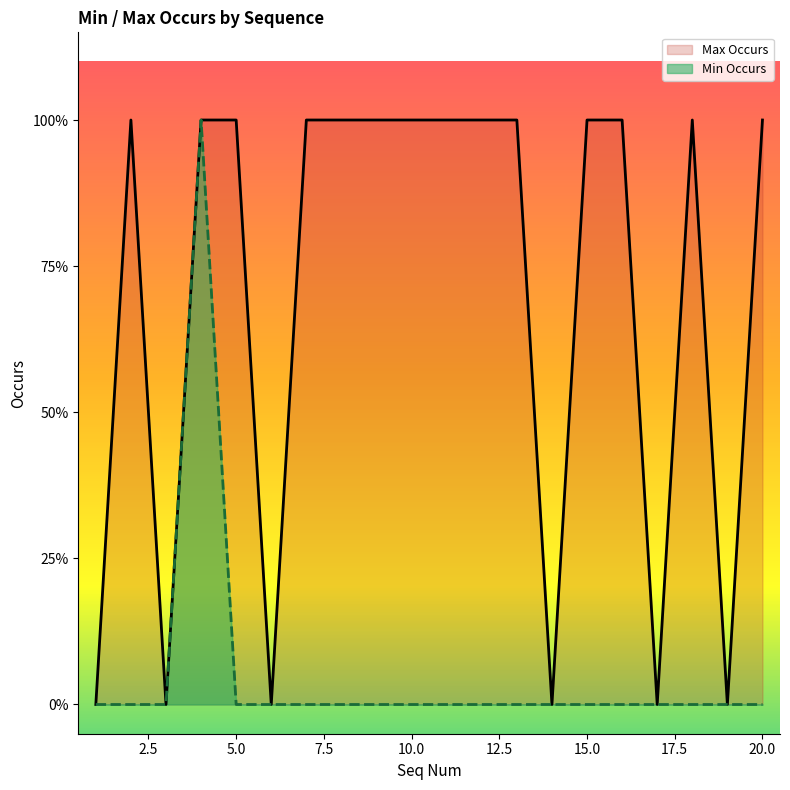

Reading left to right, list all the values displayed in this chart.

Min Occurs: 0	0	0	1	0	0	0	0	0	0	0	0	0	0	0	0	0	0	0	0
Max Occurs: 0	1	0	1	1	0	1	1	1	1	1	1	1	0	1	1	0	1	0	1